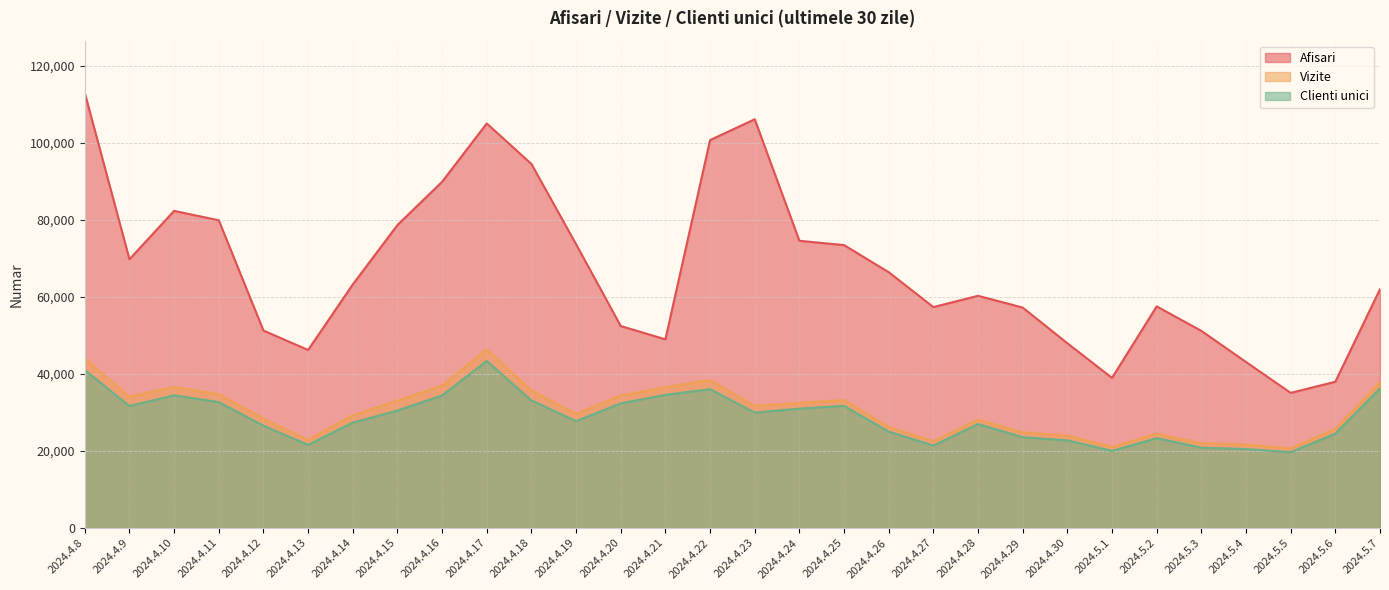

Does the chart have visible grid lines?

Yes